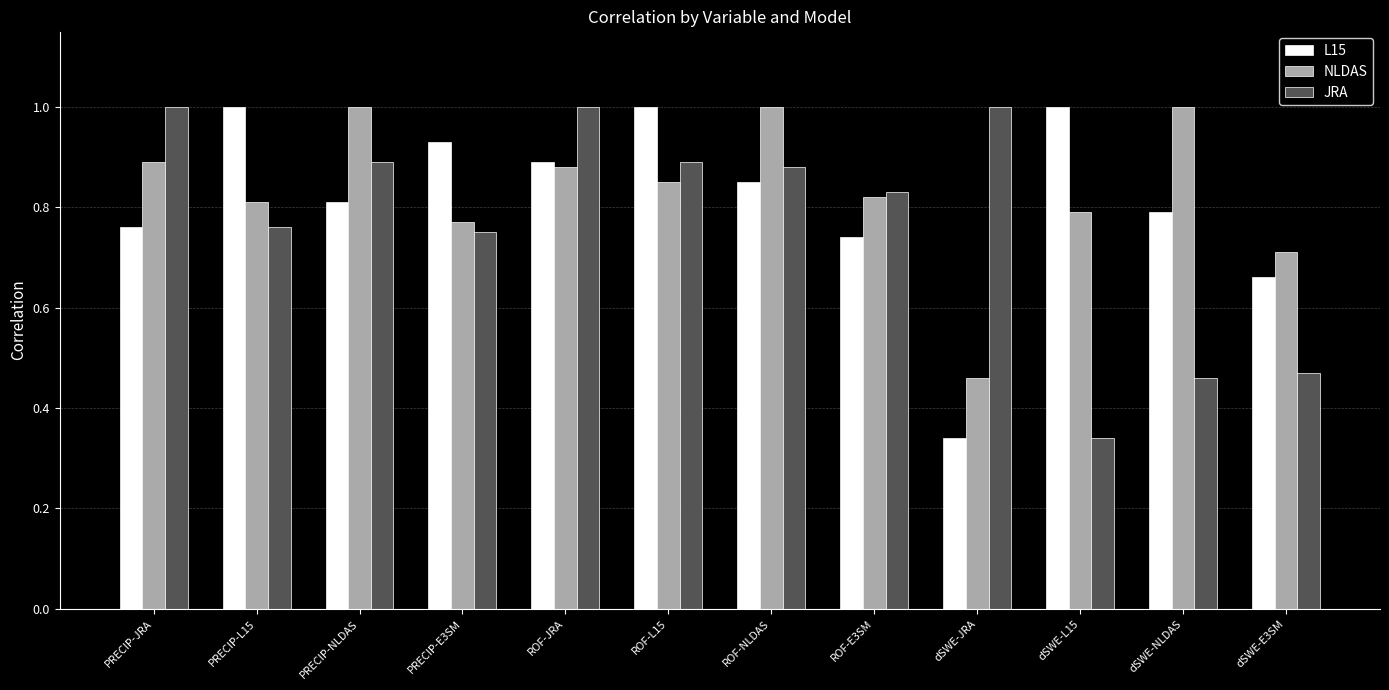

Between PRECIP-JRA and dSWE-JRA, which series saw the biggest shift?

NLDAS